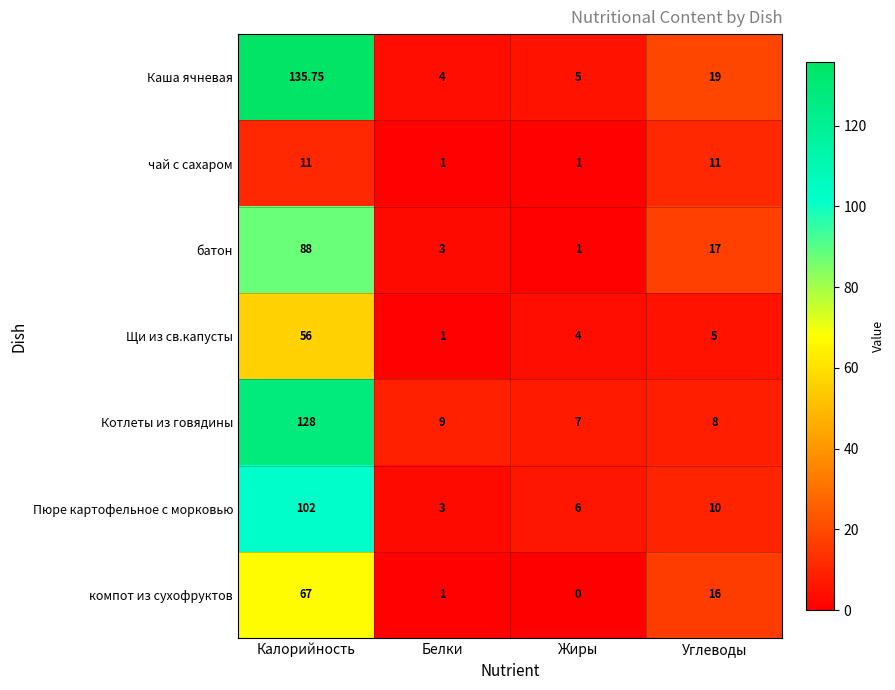

Between Калорийность and Углеводы, which series saw the biggest shift?

Котлеты из говядины